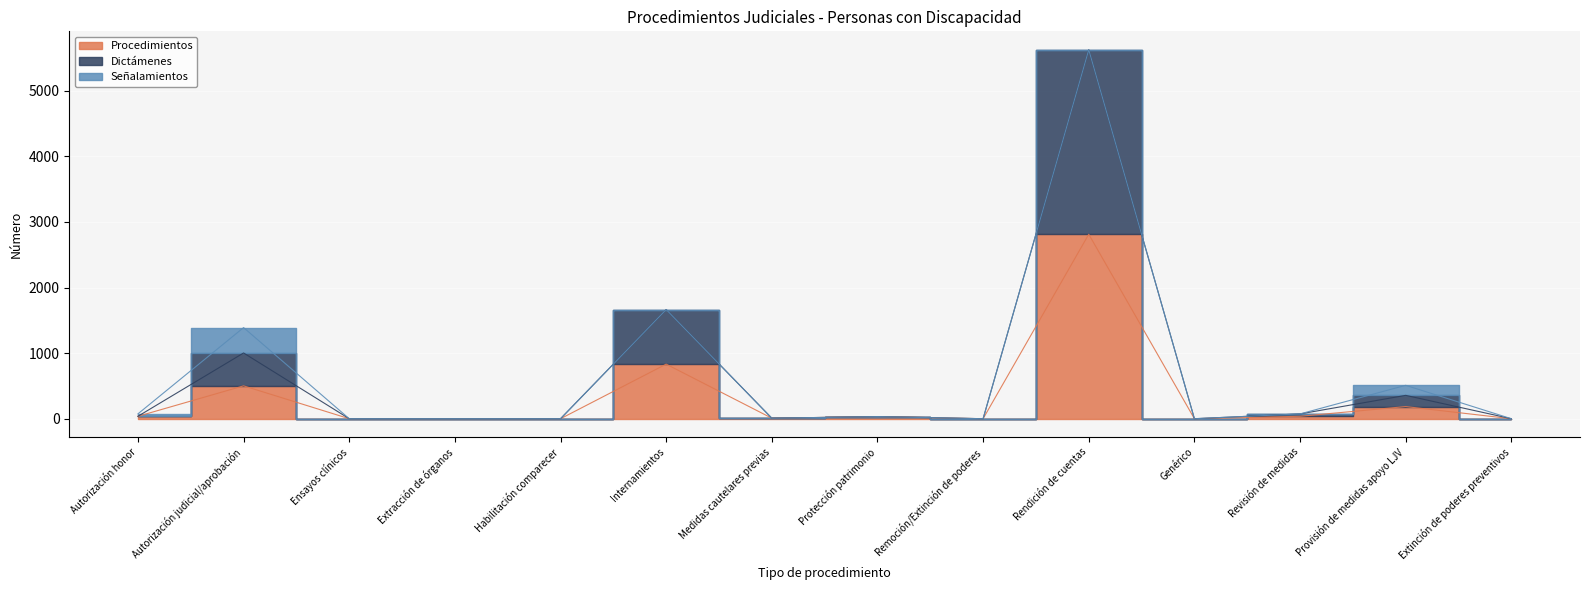

True or false: Dictámenes and Procedimientos intersect in this chart.

False